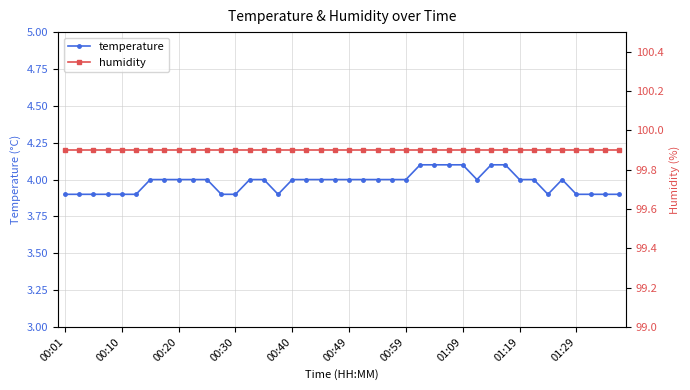

The temperature series shows 5.6 at 01:09. True or false?

False